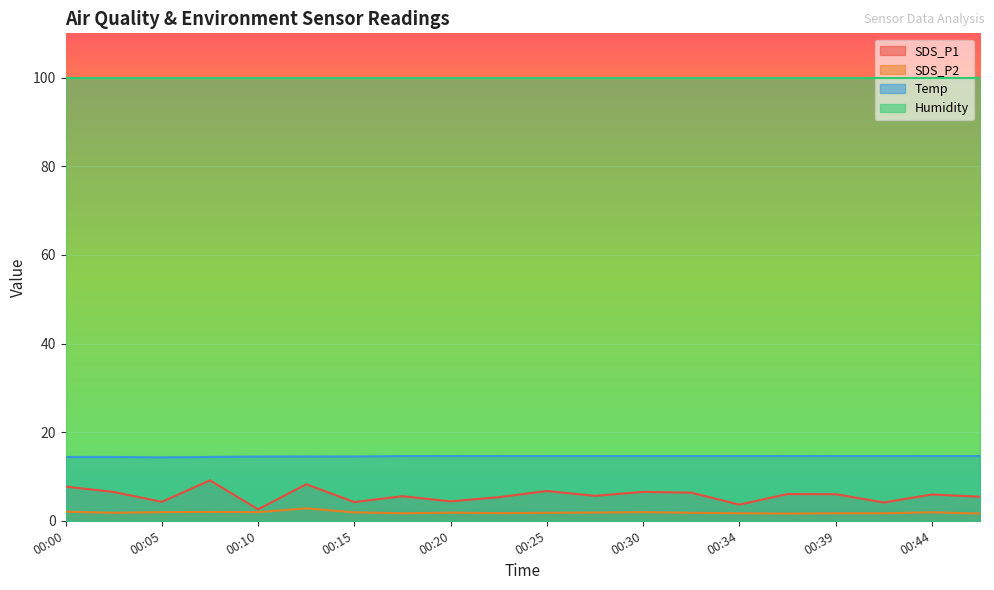

What is the value of the SDS_P1 point at the 1st from the left?

7.7